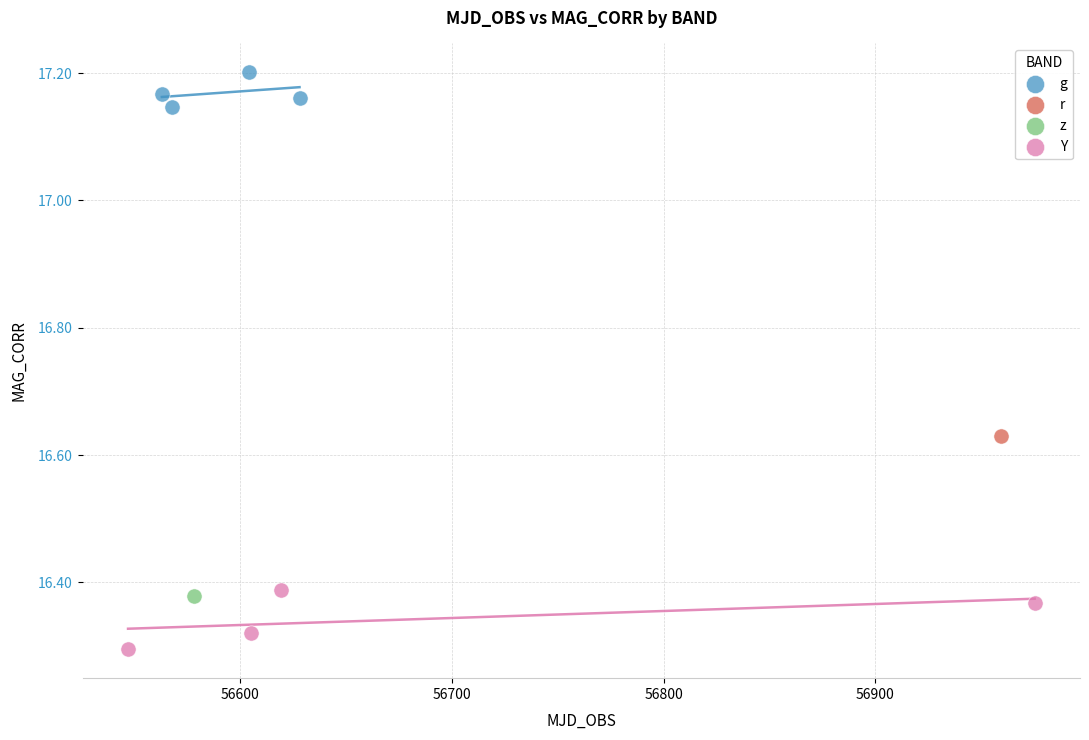

Which series contains the lowest Y value?

Y